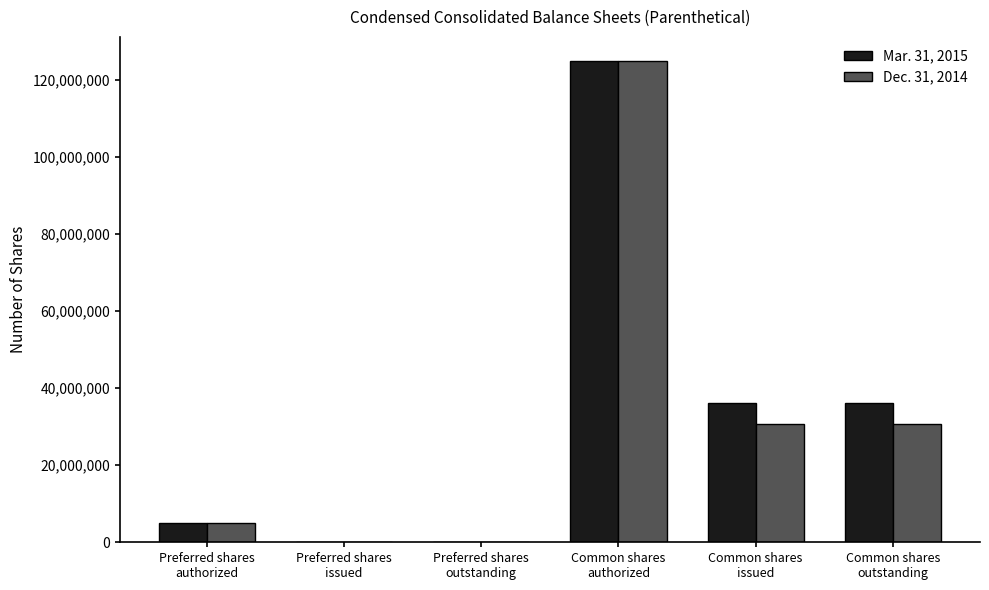

What is the total value across all series at Common shares
outstanding?

66878000